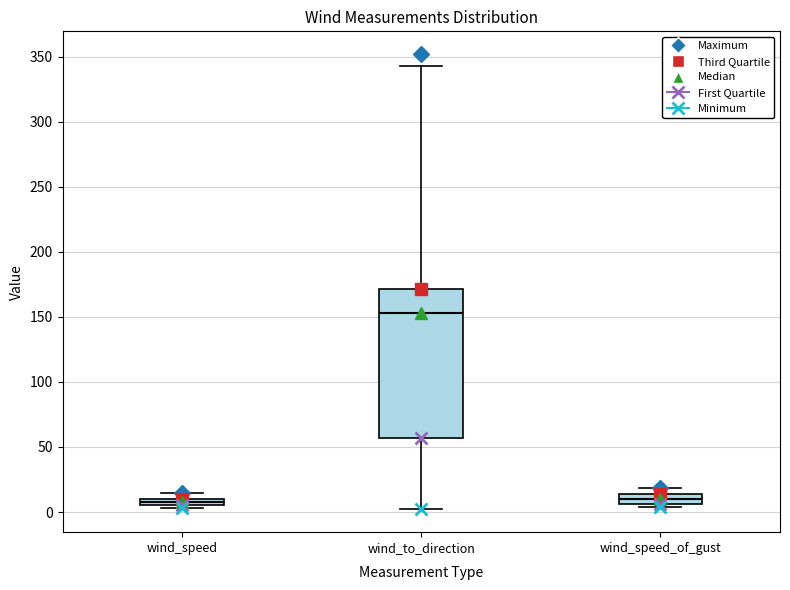

Where is the upper edge of the box for wind_speed on the y-axis? The values are not printed on the chart, so give them approximately, as read against the axis.

10